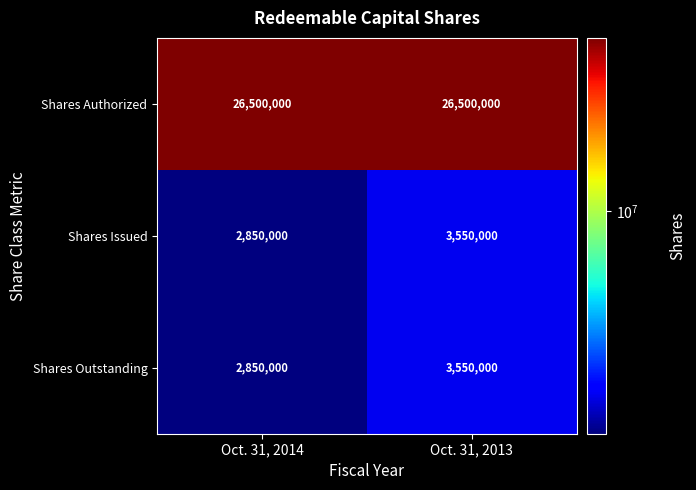

At how many categories does at least one series exceed 15341783?

2